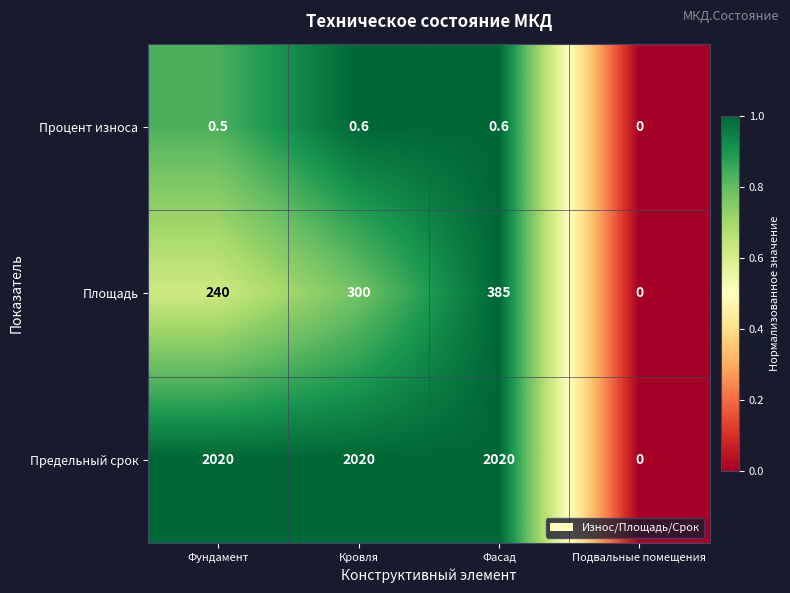

What is the maximum value for Процент износа?

0.6